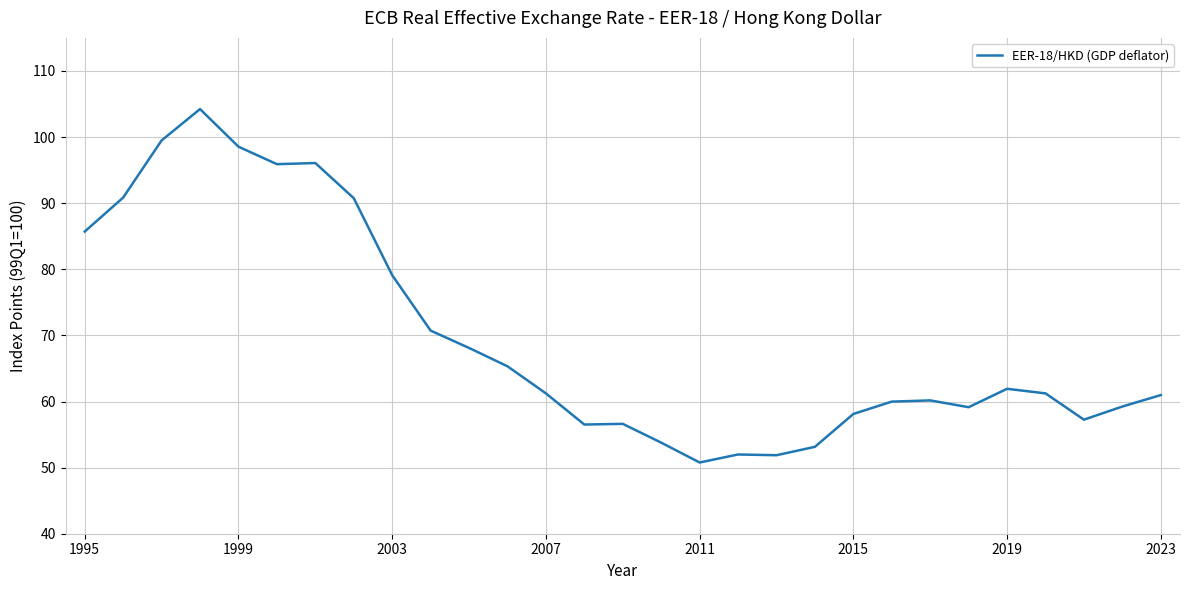

What is the difference between the second highest and minimum values?

48.7